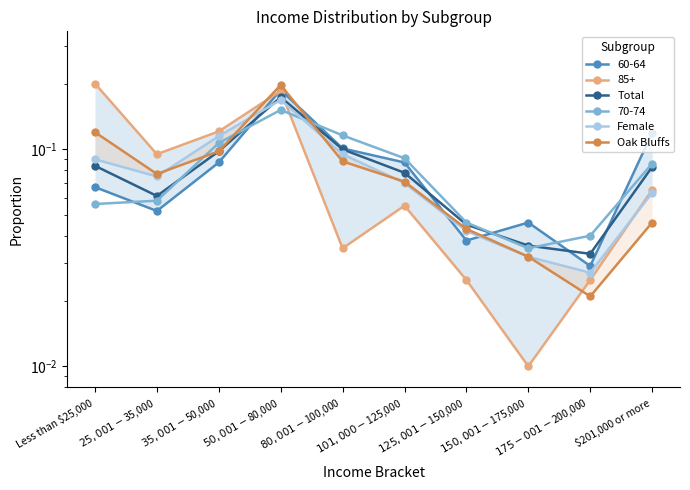

Read the Female value at $35,001 - $50,000.

0.1